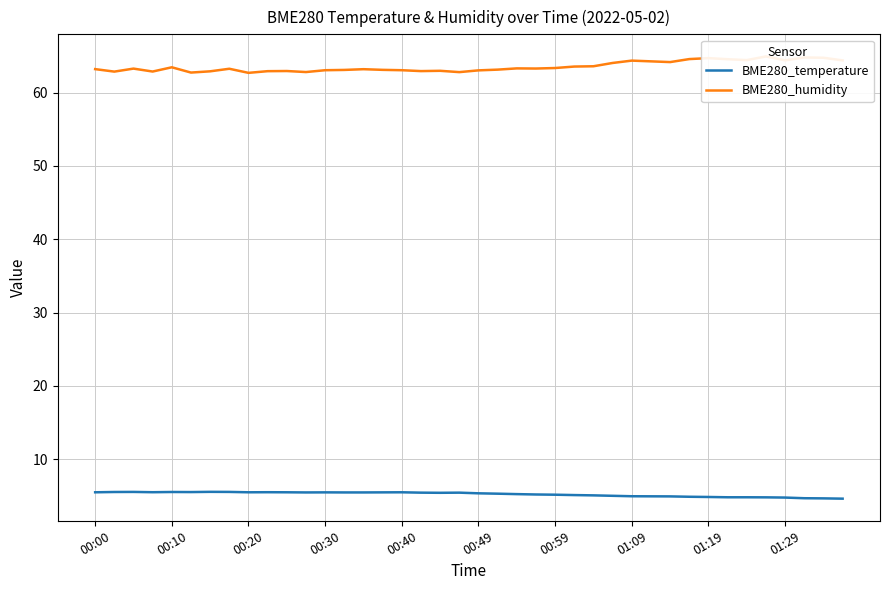

True or false: BME280_temperature has a value of 5.4 at 19.

True